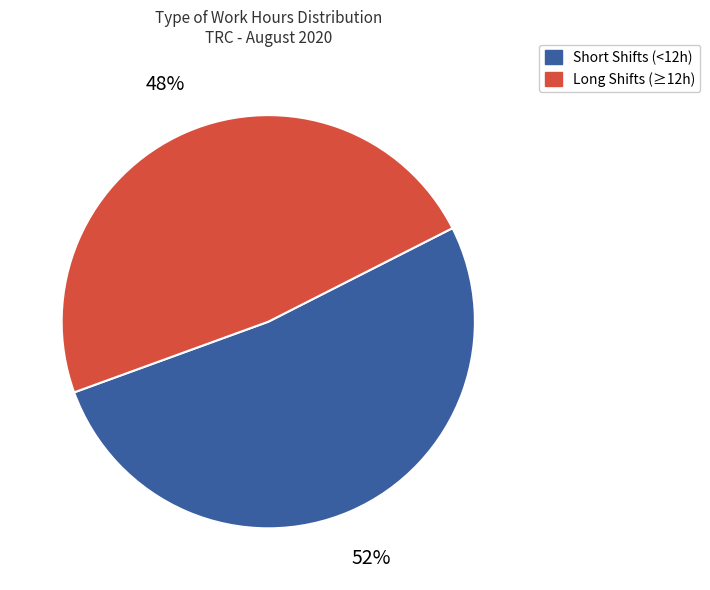

Is there a majority slice in this chart?

Yes